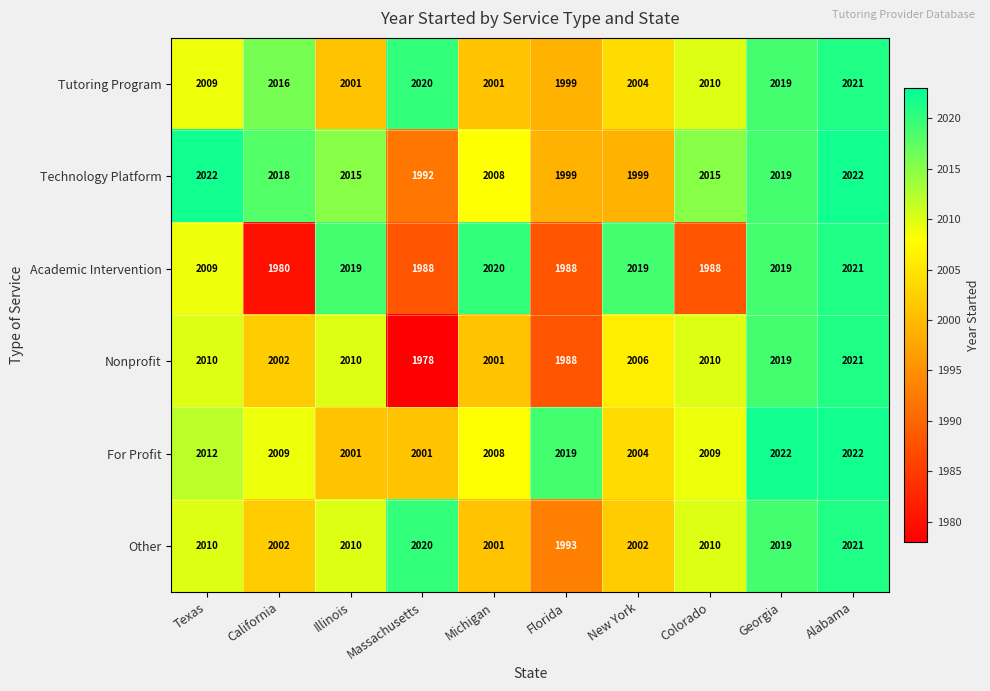

How many categories are shown in the chart?

10